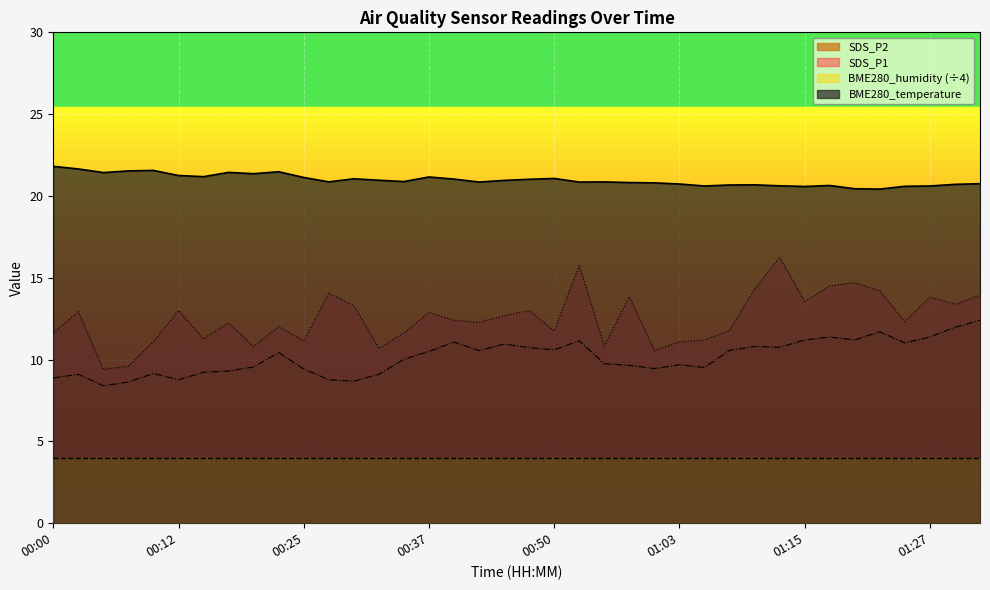

Where is BME280_temperature nearest to the value 21?

00:48